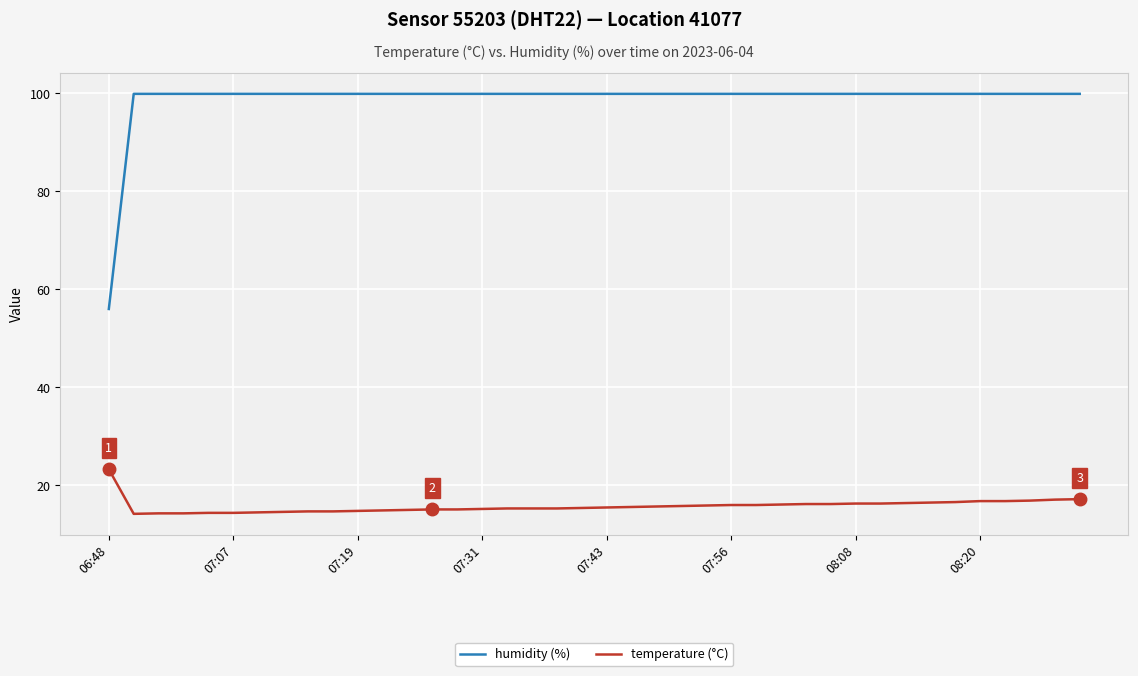

Which series has the largest total across all categories?

humidity (%)